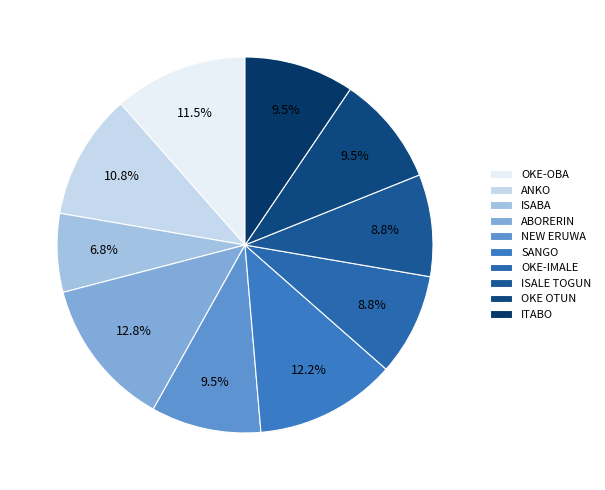

To the nearest percent, what is the combined percentage of OKE-OBA and ANKO?

22%